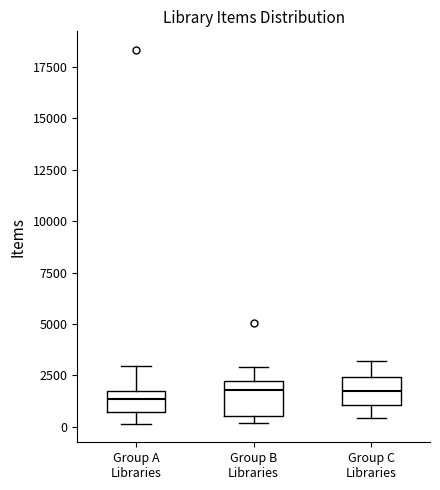

Reading left to right, transcribe this box plot: for each box, give where its median line is, the range the box spans, and where its two whiskers end, as read against the y-axis. The values are not printed on the chart, so give them approximately, as read against the axis.

Group A Libraries: median 1500 (inside the box), box 500 to 1500, whiskers 0 to 3000
Group B Libraries: median 2000 (just below the box's upper edge), box 500 to 2000, whiskers 0 to 3000
Group C Libraries: median 2000, box 1000 to 2500, whiskers 500 to 3000